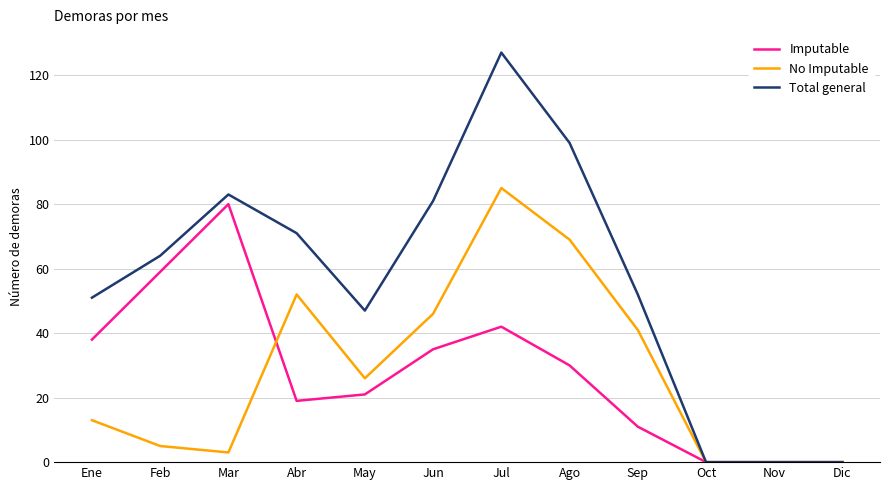

Which series has the largest range (max minus min)?

Total general